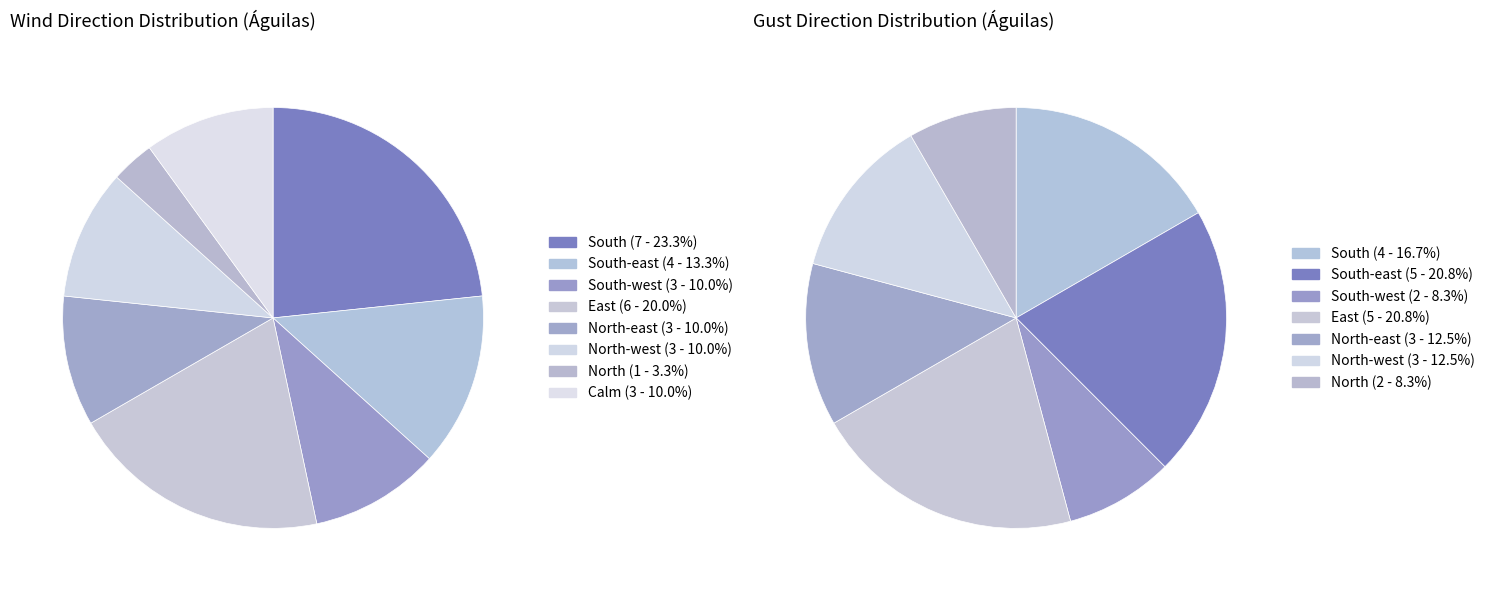

What percentage is the North-east slice, to the nearest percent?

10%